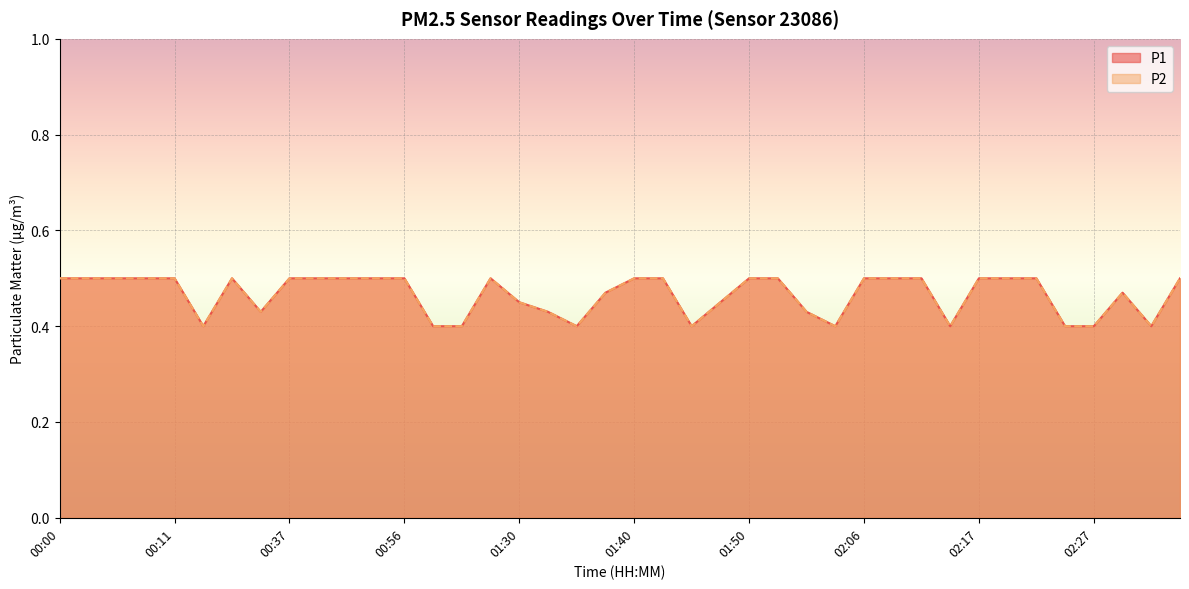

Count the P1 values in the range 0 to 1.

40